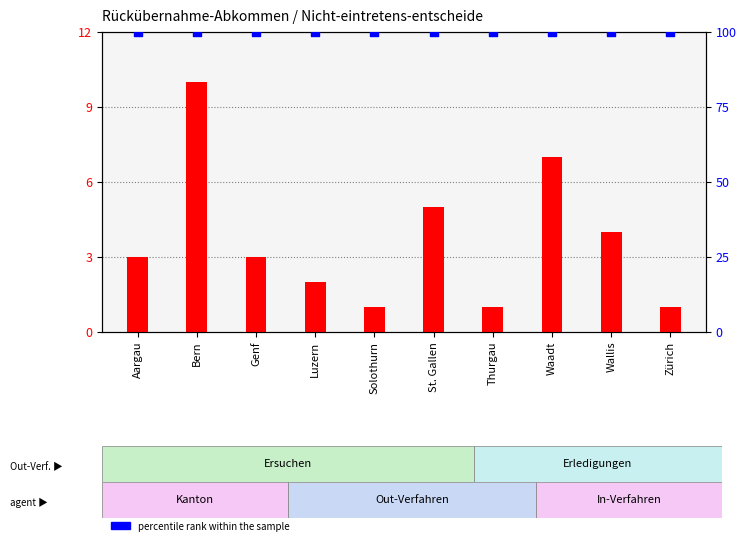

Which series contains the highest Y value?

percentile rank within the sample